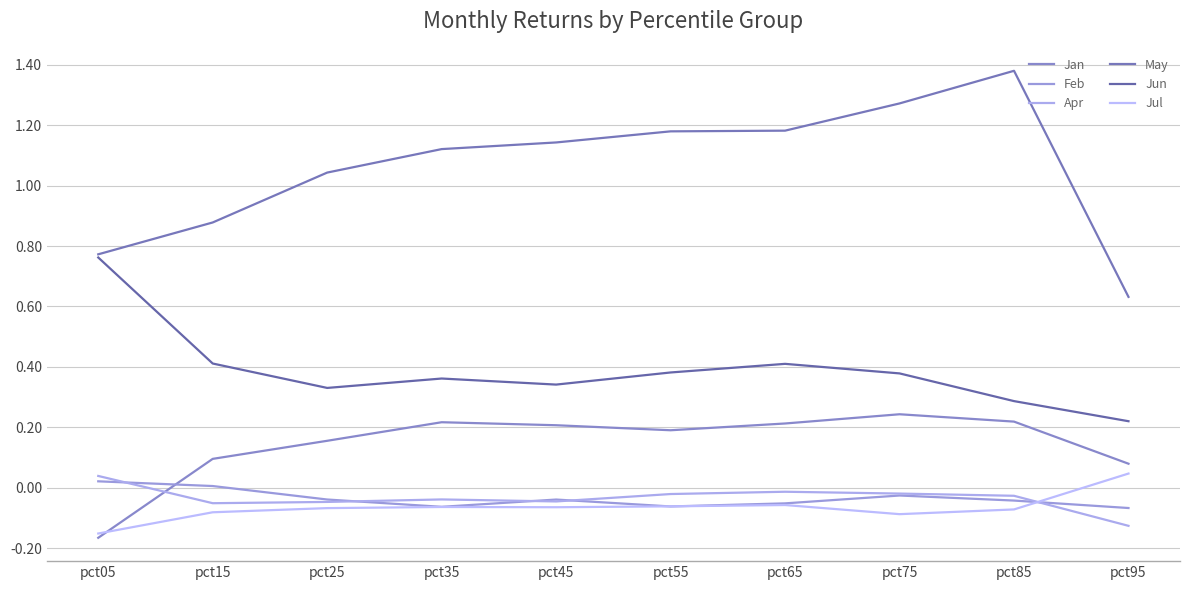

Does the chart have visible grid lines?

Yes